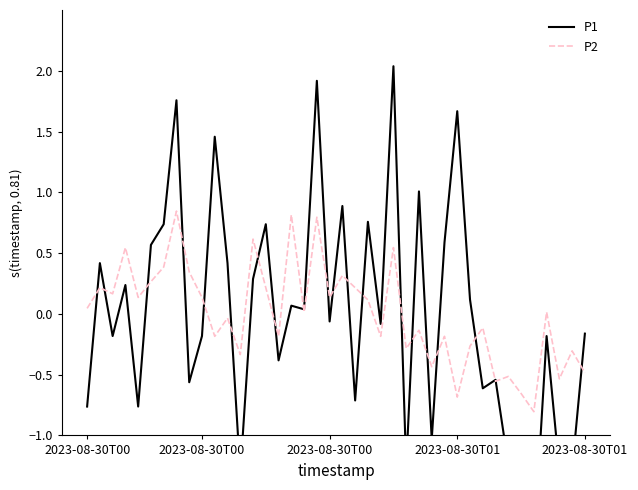

True or false: P2 has more than 1 points higher than both neighbors.

True